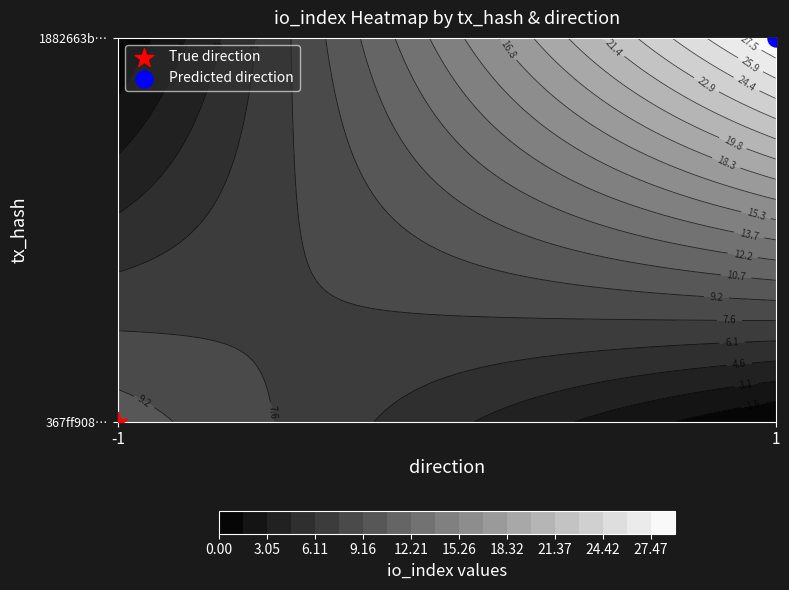

What is the sum of all 367ff908aa49c161747ec7a077b19a9d8c4c728 values?

9